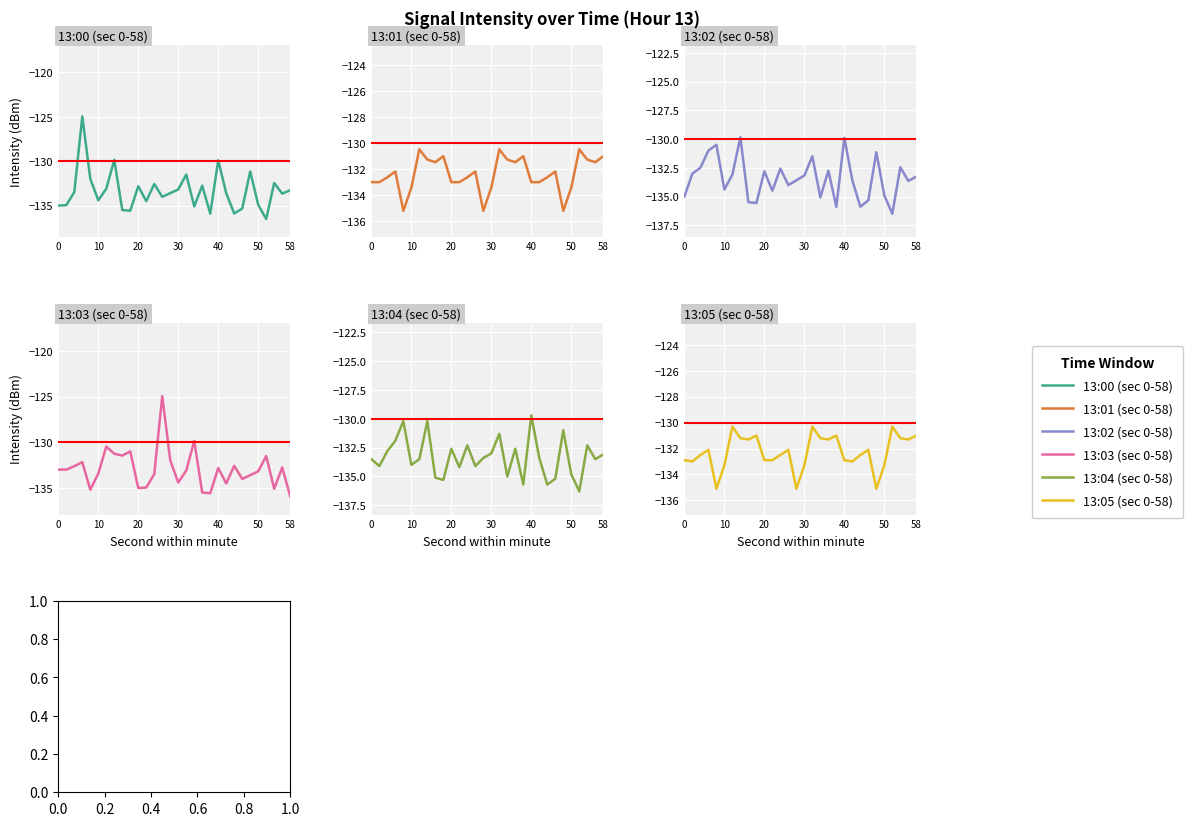

What are all the series names shown in the legend?

13:00 (sec 0-58), 13:01 (sec 0-58), 13:02 (sec 0-58), 13:03 (sec 0-58), 13:04 (sec 0-58), 13:05 (sec 0-58)